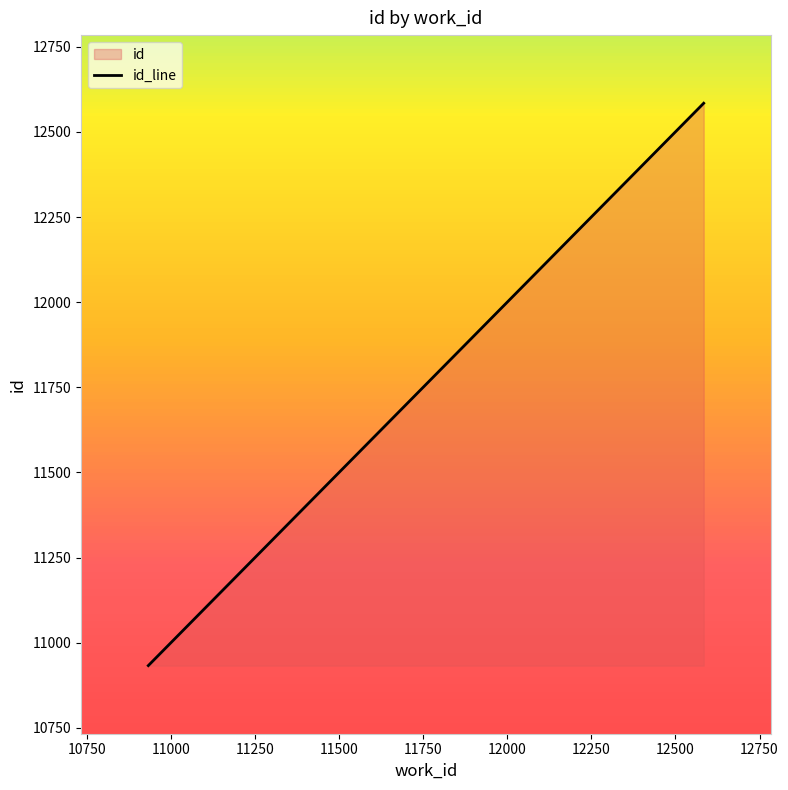

True or false: there are more than 1 points higher than both neighbors.

False